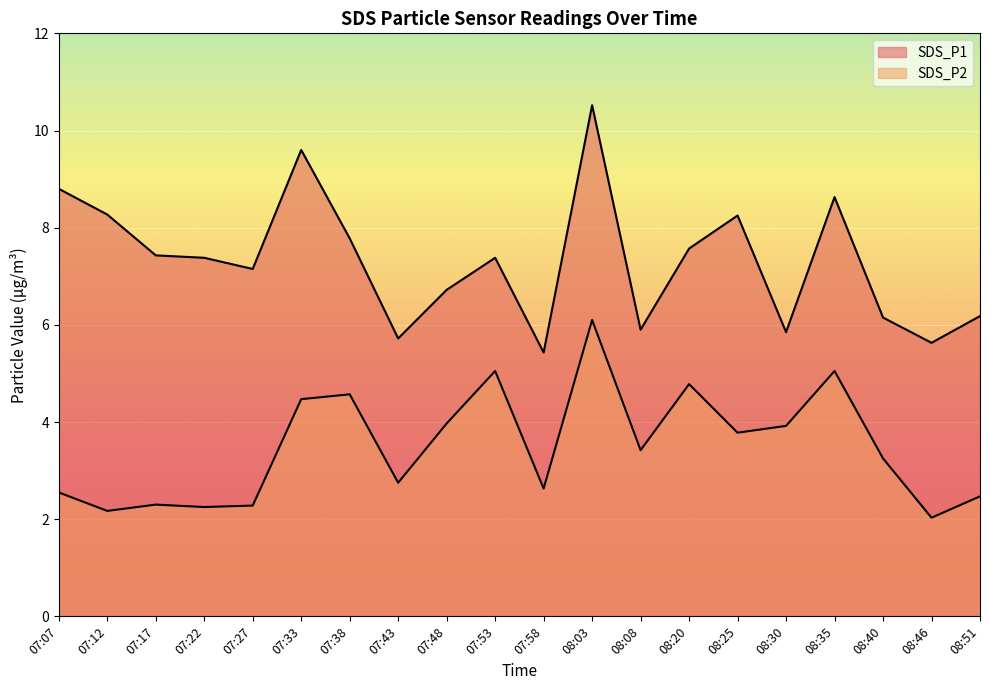

What is the difference between the second highest and second lowest values in the SDS_P1 series?

4.0